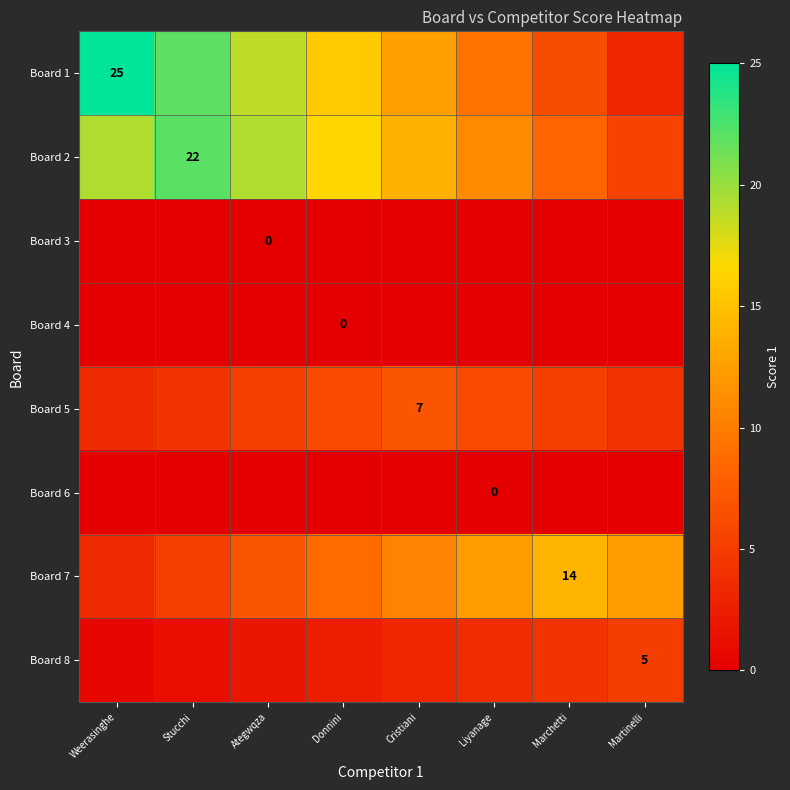

How many distinct data groups are displayed?

8